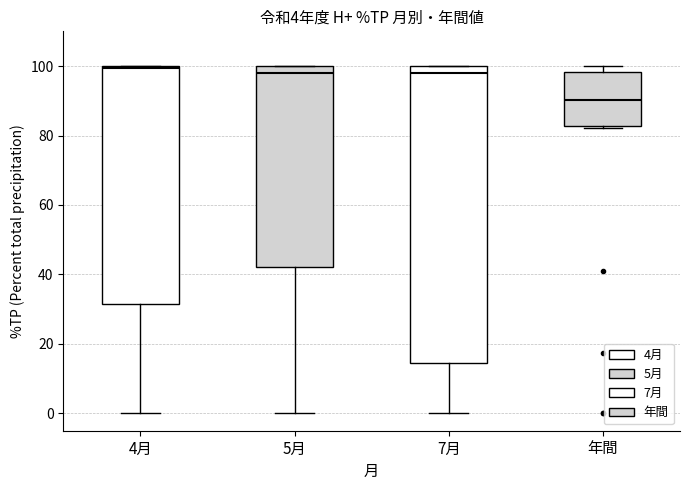

Which box's median line is the lowest?

年間